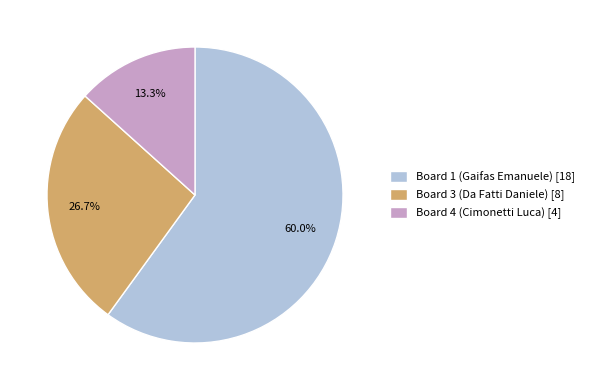

Which category has the smallest portion of the pie?

Board 4 (Cimonetti Luca) [4]